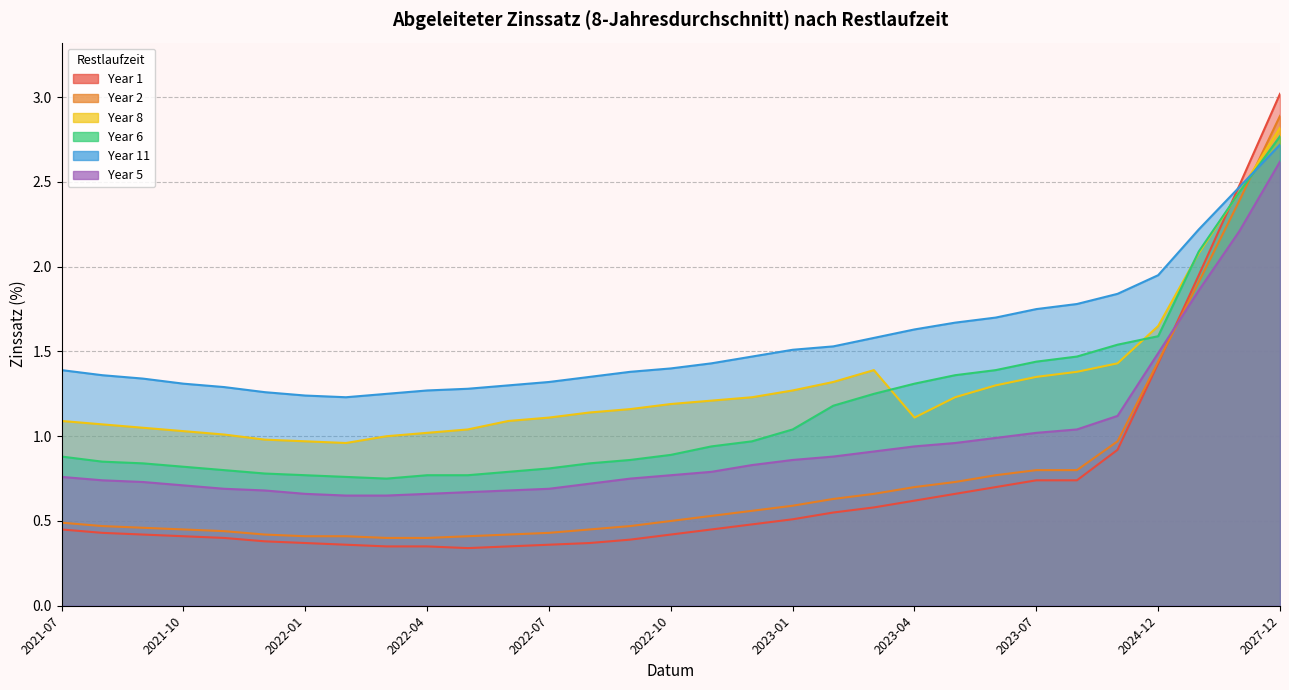

What is the label of the 15th point from the left?

2022-09